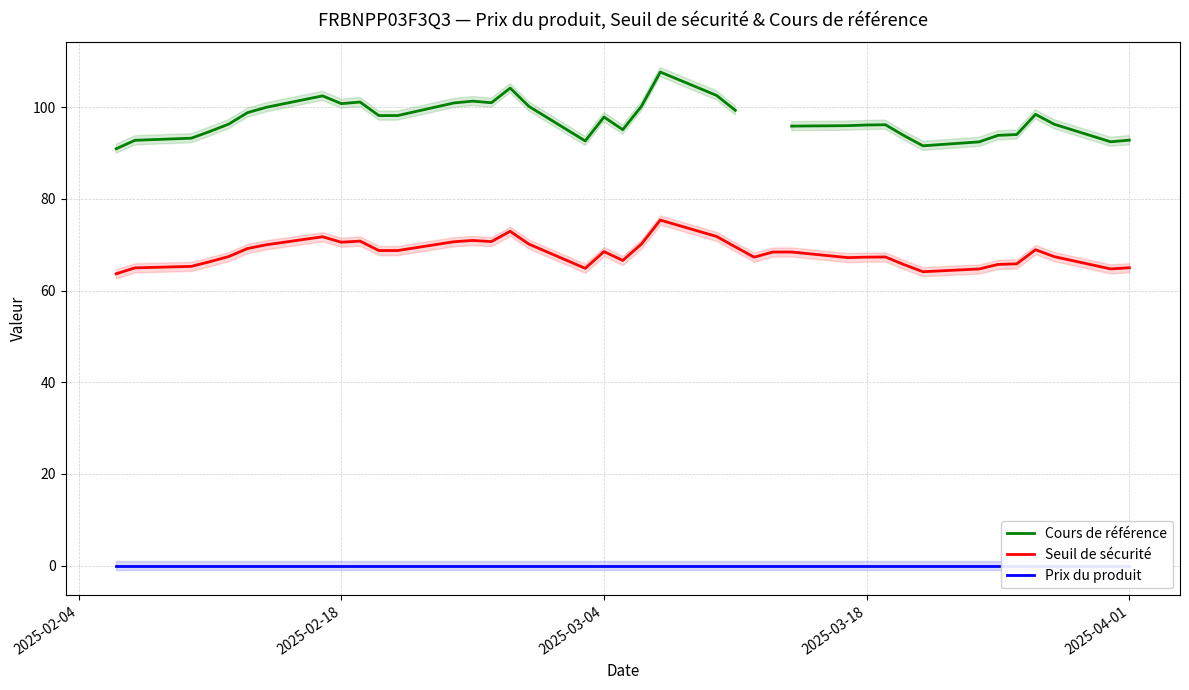

What is the highest value of the Seuil de sécurité series?

75.4